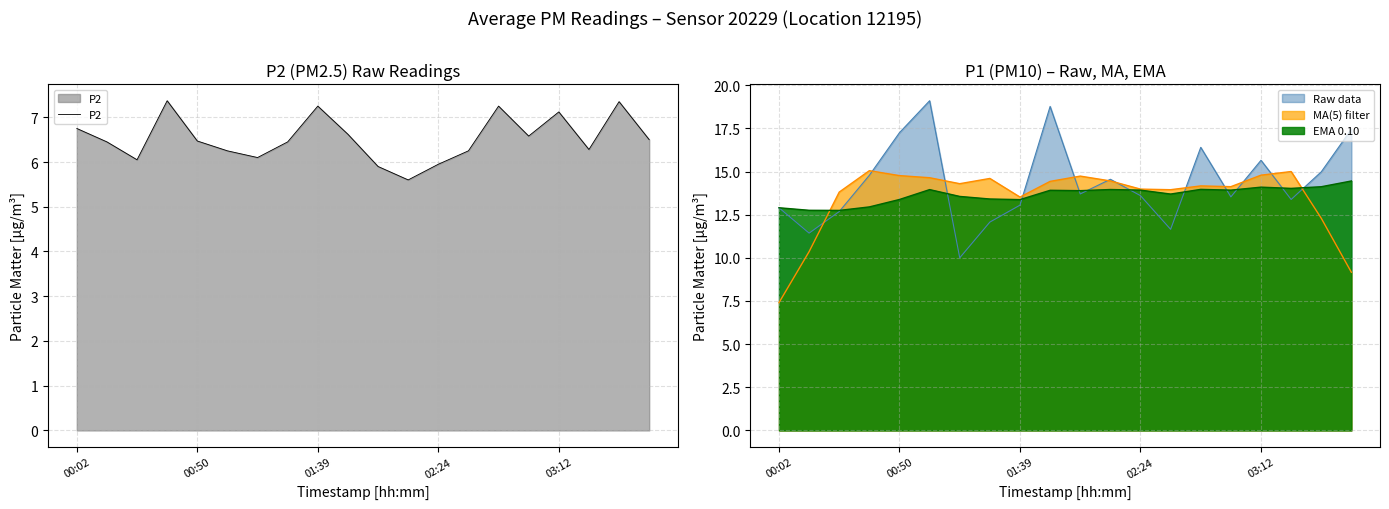

True or false: the data shows 4.4 at 15.

False